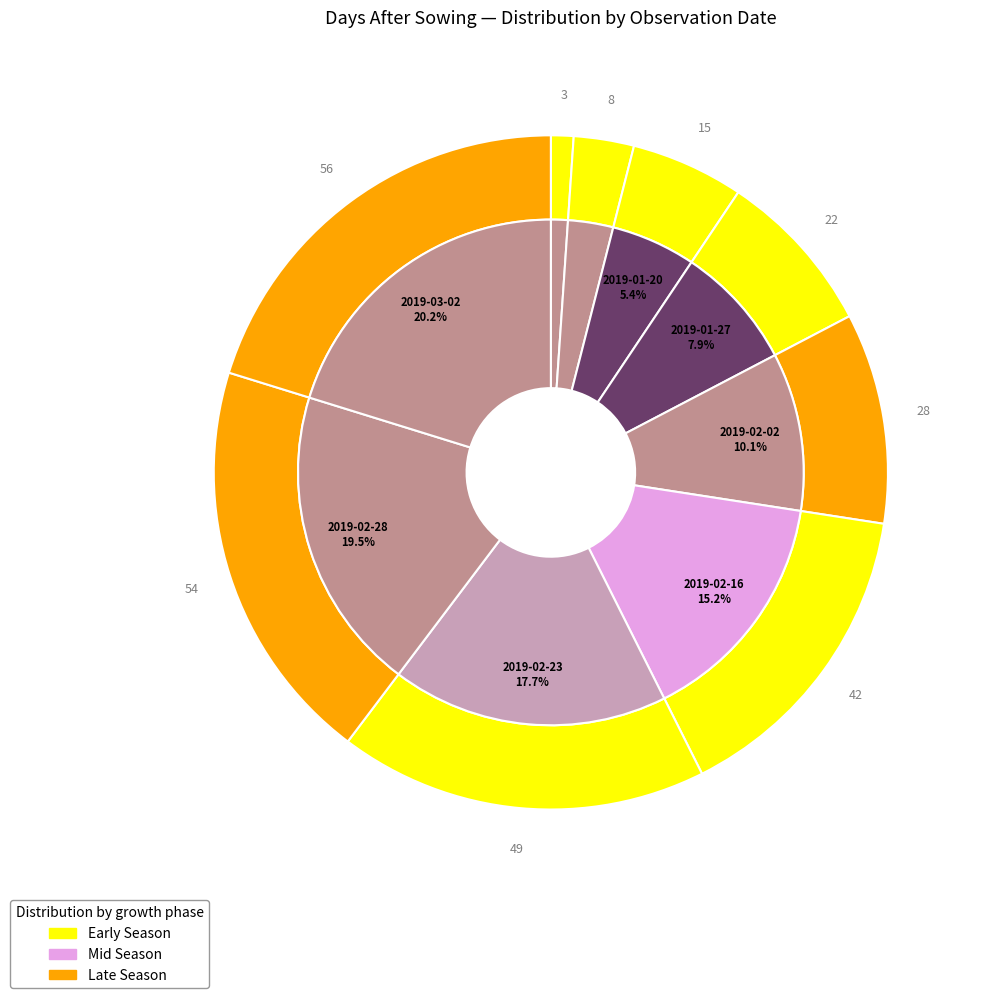

How many segments does this pie chart have?

9